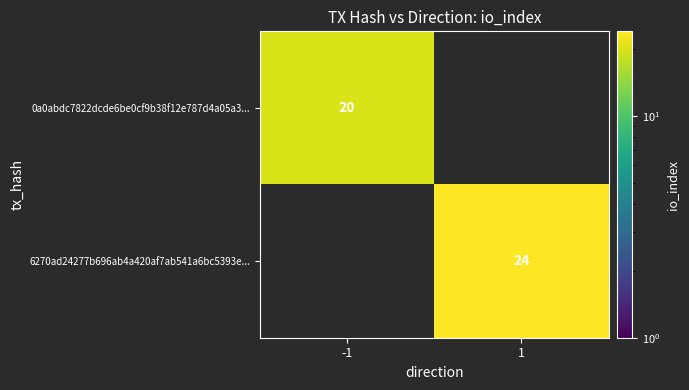

The value of 6270ad24277b696ab4a420af7ab541a6bc5393e... at 1 is 24. True or false?

True